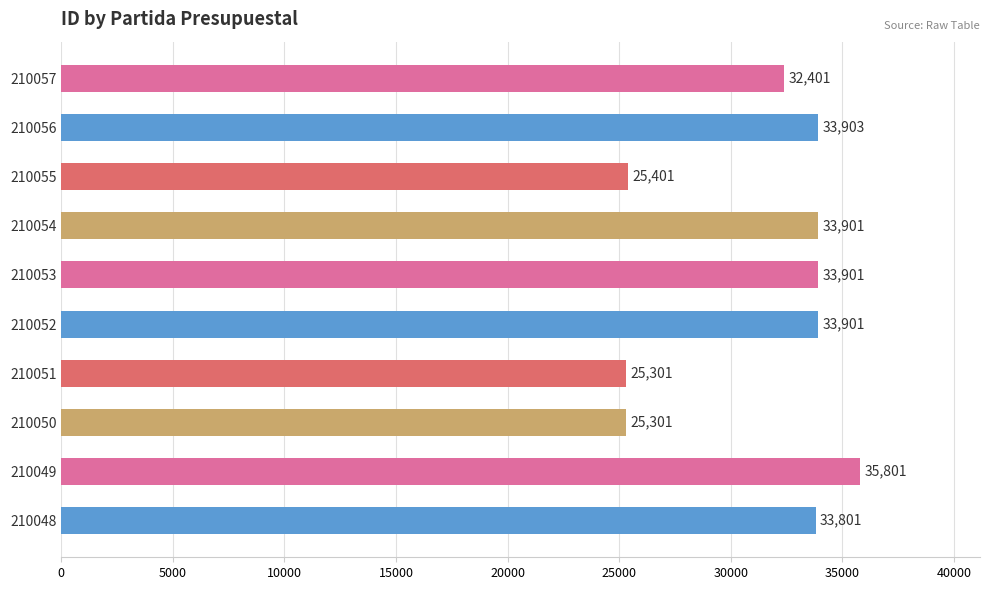

Reading top to bottom, what are all the values shown in this chart?

32401	33903	25401	33901	33901	33901	25301	25301	35801	33801